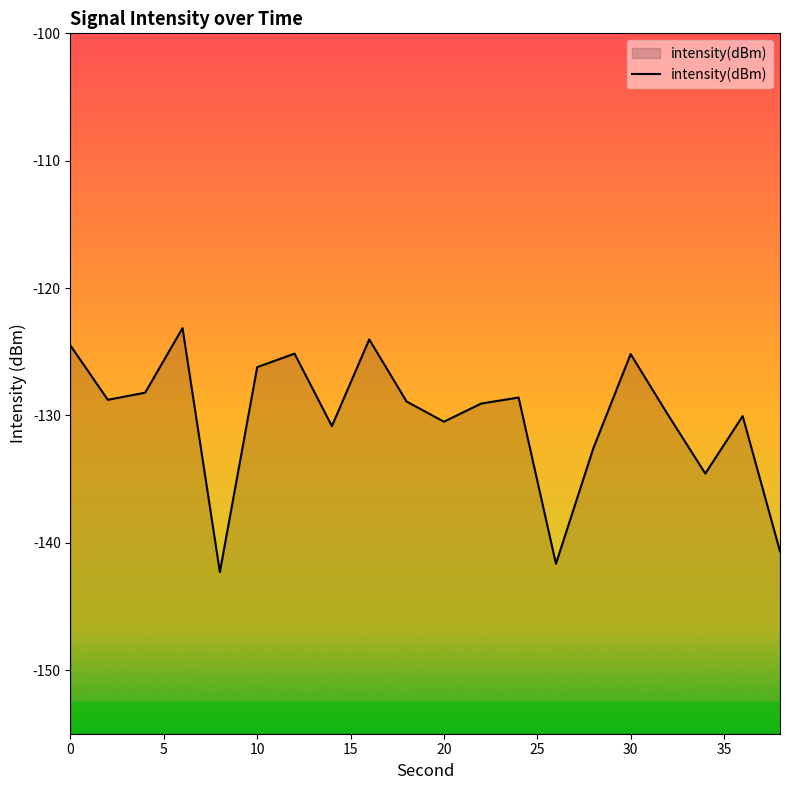

Reading left to right, list all the values displayed in this chart.

-124.5	-128.8	-128.2	-123.1	-142.3	-126.2	-125.2	-130.8	-124.0	-128.9	-130.5	-129.1	-128.6	-141.7	-132.6	-125.2	-130.0	-134.6	-130.1	-140.7